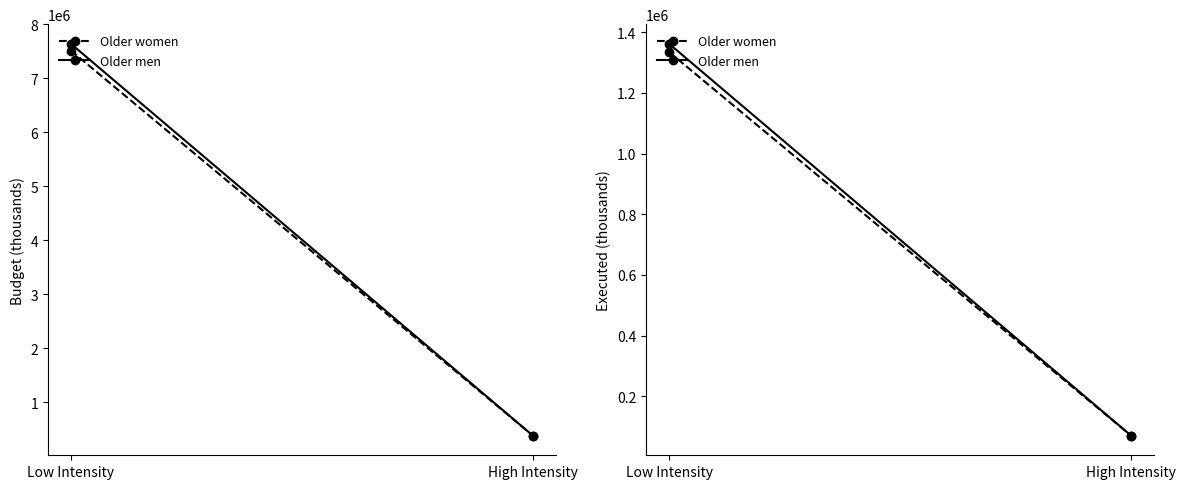

Reading left to right, transcribe all the data shown in this chart.

Older women: Low Intensity=1334973.2	High Intensity=69668.4
Older men: Low Intensity=1362284.6	High Intensity=69668.4